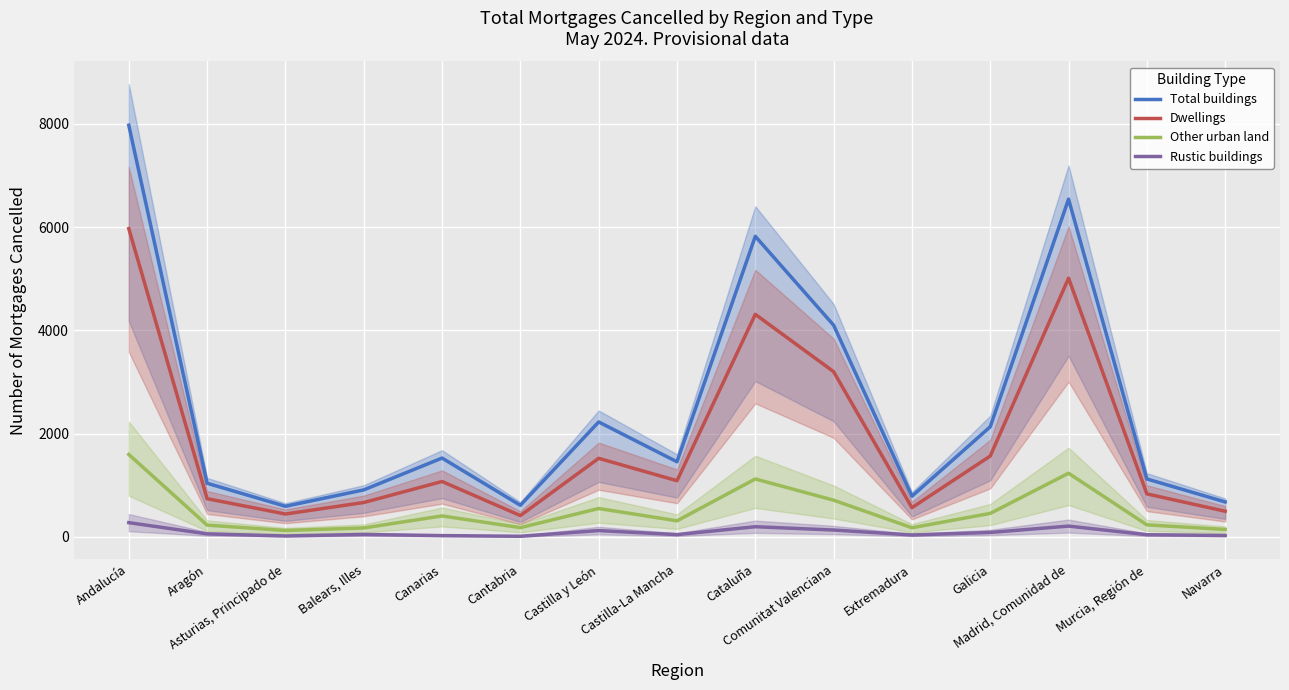

Reading right to left, list all the values displayed in this chart.

Total buildings: 678	1123	6543	2134	789	4102	5823	1456	2227	613	1528	911	594	1040	7974
Dwellings: 498	834	5012	1567	567	3201	4312	1089	1523	414	1074	667	444	741	5972
Other urban land: 145	234	1234	456	178	712	1123	312	551	180	407	174	125	229	1597
Rustic buildings: 28	43	210	87	38	134	198	45	123	13	26	48	19	59	277